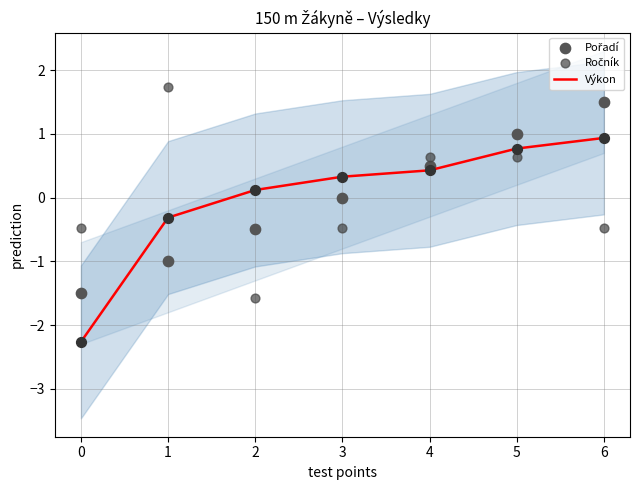

Which series has the largest total across all categories?

Výkon